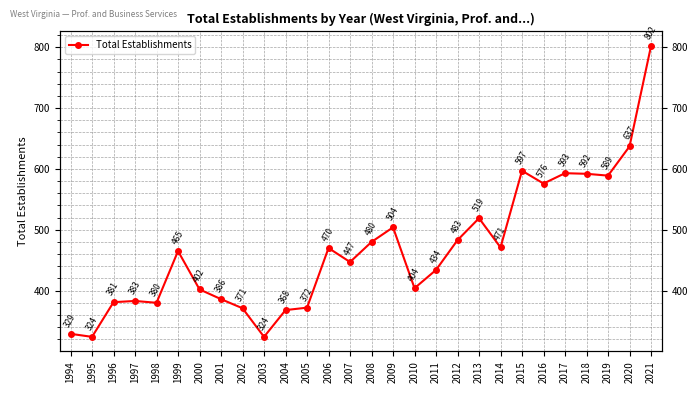

Which category has the lowest value across all series?

1995